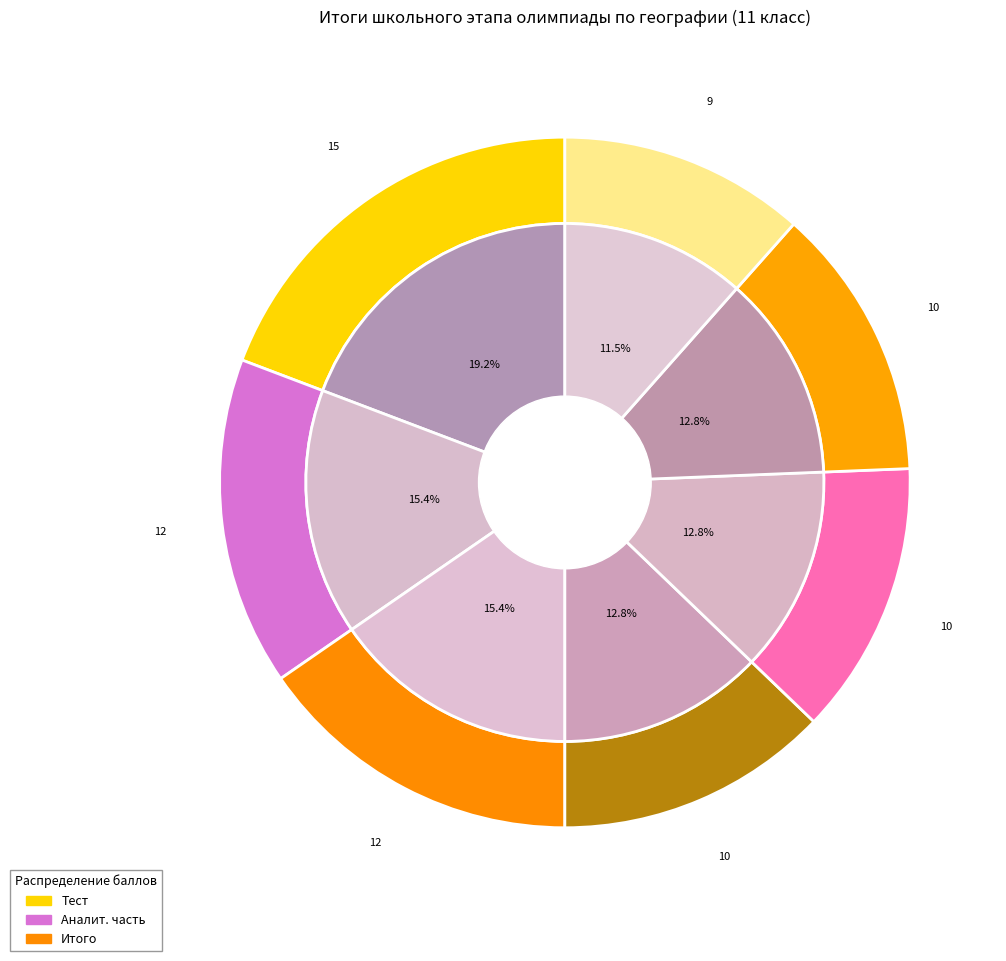

Count the number of slices in the pie.

7